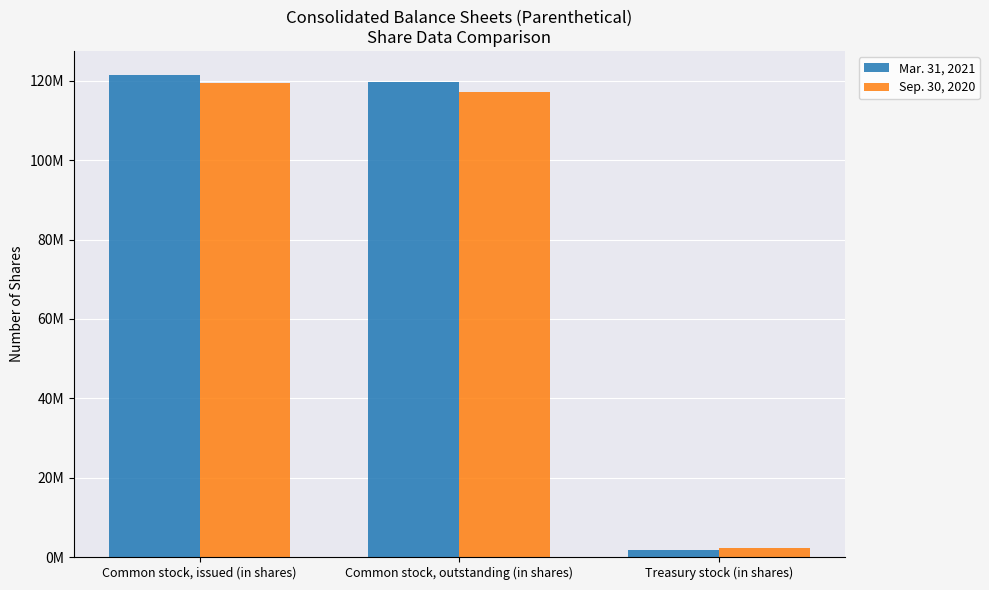

Does the chart contain stacked bars?

No